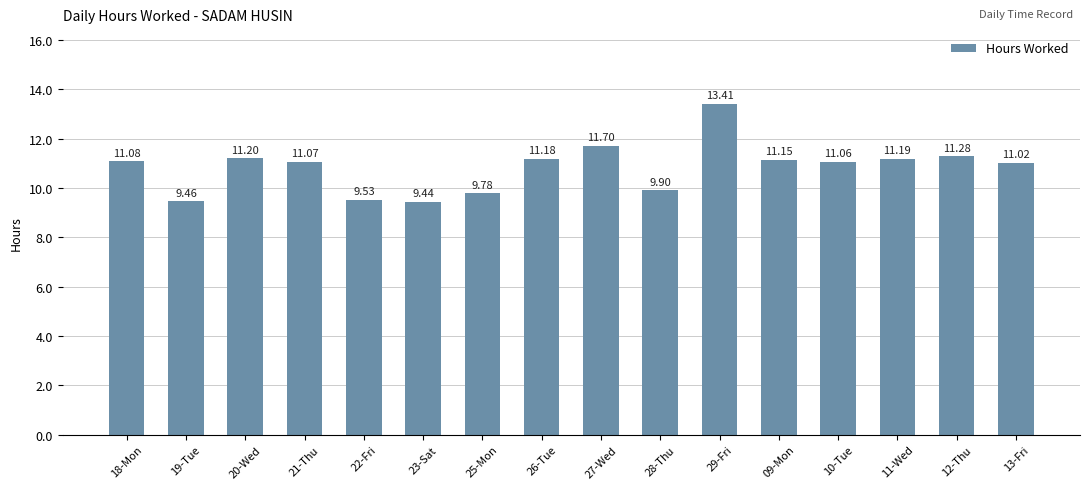

Reading right to left, what are all the values shown in this chart?

13-Fri=11.0	12-Thu=11.3	11-Wed=11.2	10-Tue=11.1	09-Mon=11.2	29-Fri=13.4	28-Thu=9.9	27-Wed=11.7	26-Tue=11.2	25-Mon=9.8	23-Sat=9.4	22-Fri=9.5	21-Thu=11.1	20-Wed=11.2	19-Tue=9.5	18-Mon=11.1